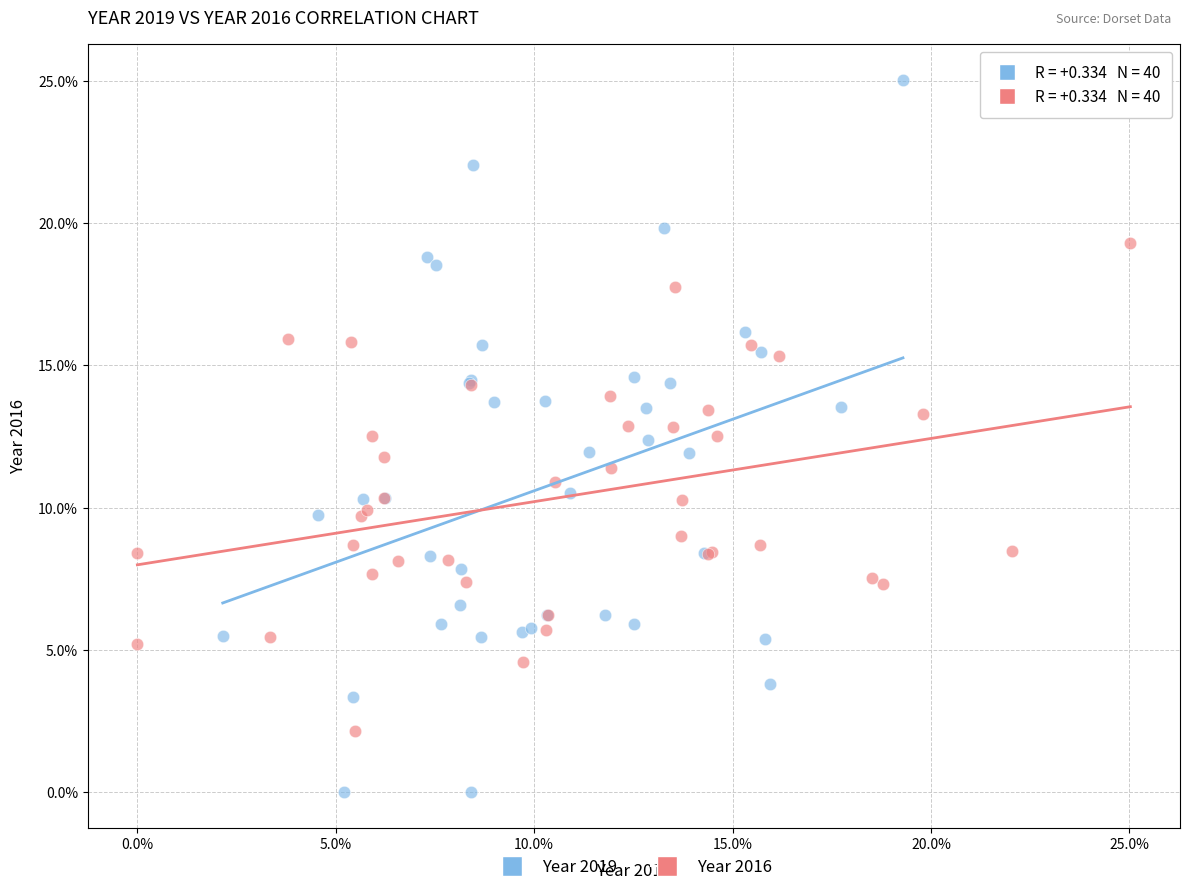

Which series has the widest spread of Y values?

Year 2019